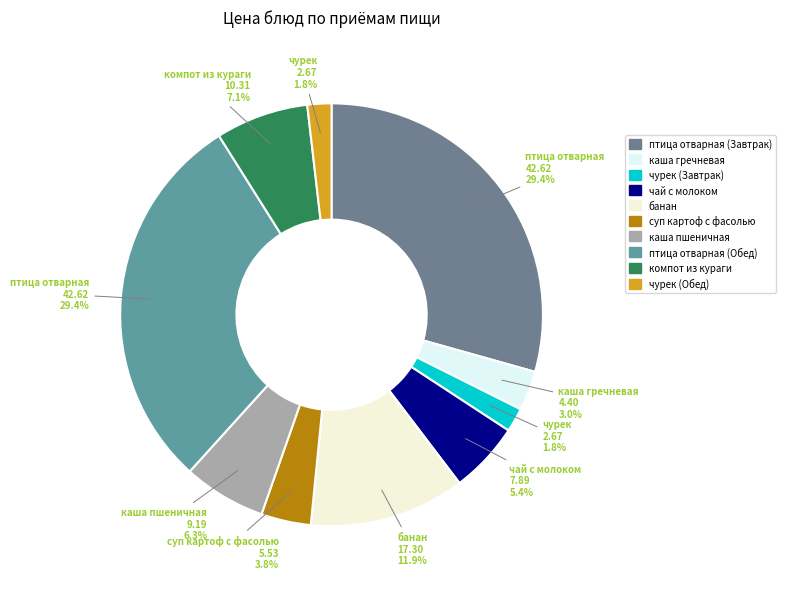

Does суп картоф с фасолью account for over 50% of the chart?

No